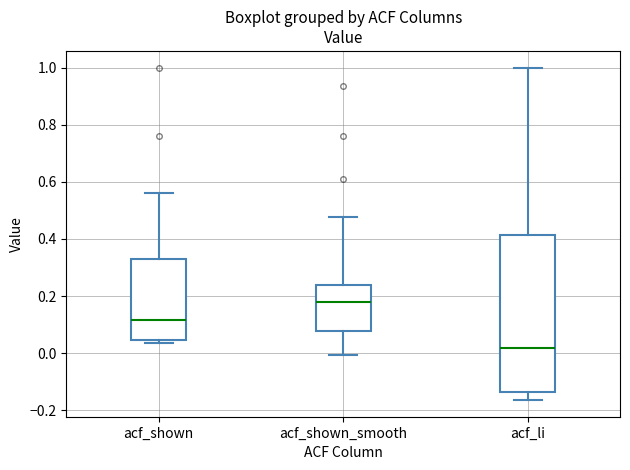

Reading left to right, read every box against the y-axis: the position of its median line, the range the box covers, and the ends of its whiskers. The values are not printed on the chart, so give them approximately, as read against the axis.

acf_shown: median 0.12, box 0.04 to 0.32, whiskers 0.04 (just below the box's lower edge) to 0.56
acf_shown_smooth: median 0.18, box 0.08 to 0.24, whiskers 0.00 to 0.48
acf_li: median 0.02, box -0.14 to 0.42, whiskers -0.16 to 1.00